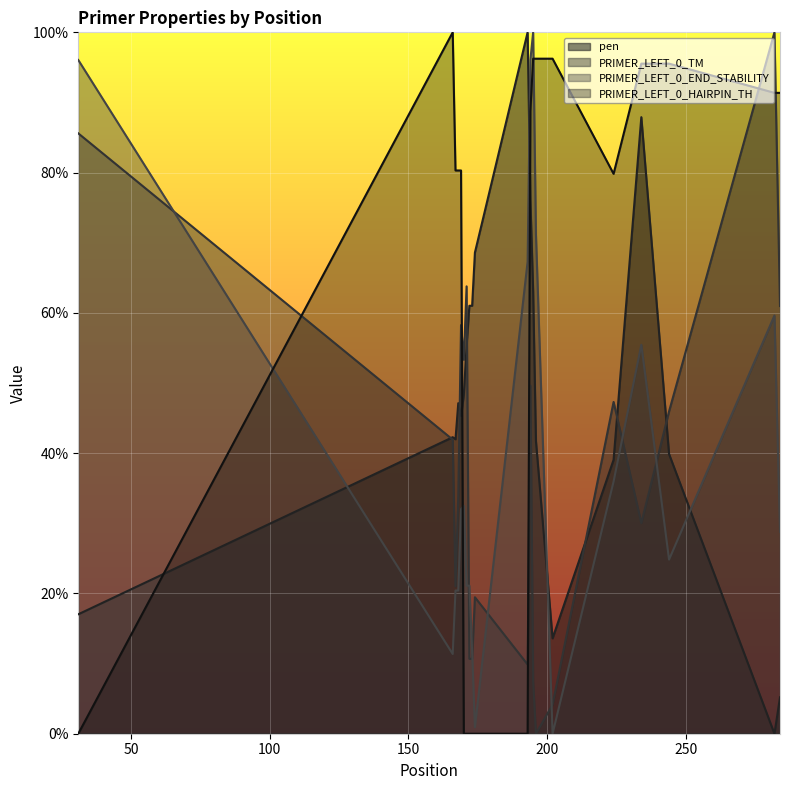

True or false: PRIMER_LEFT_0_TM has more than 0 interior local peaks.

True